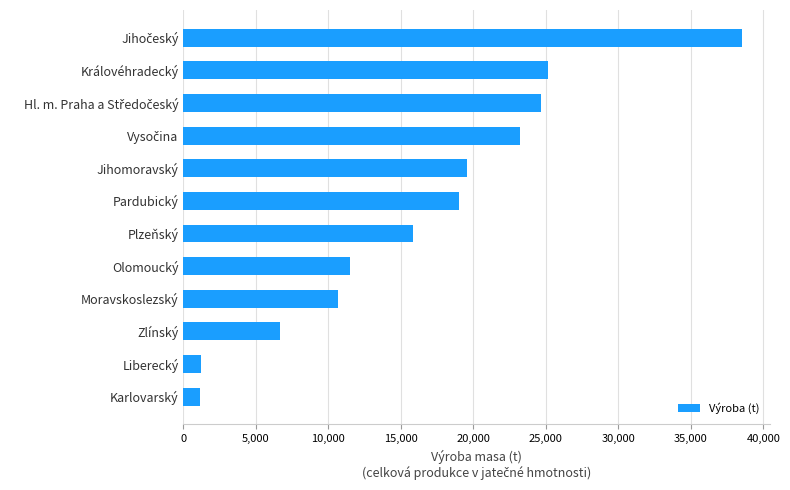

What is the difference between the second highest and second lowest values?

23902.6